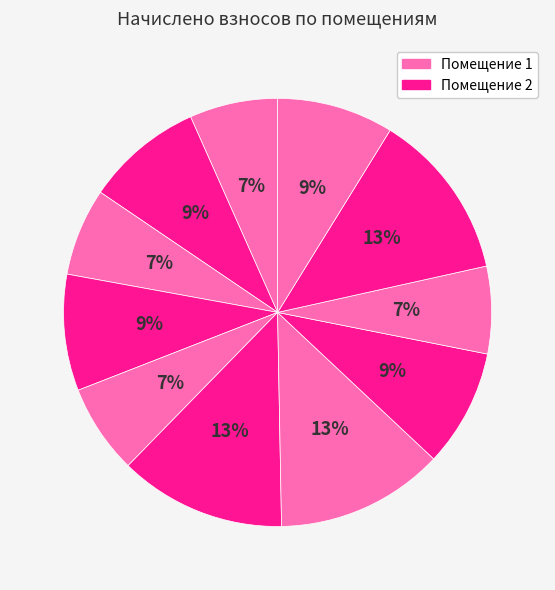

How many segments does this pie chart have?

11